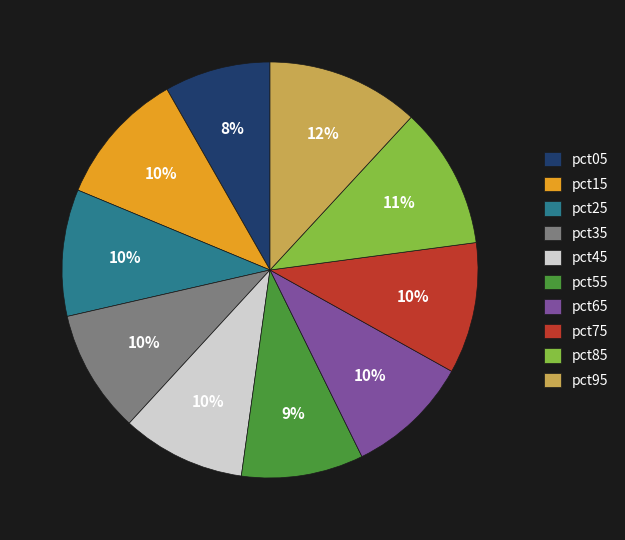

True or false: pct45 accounts for 10% of the total.

True